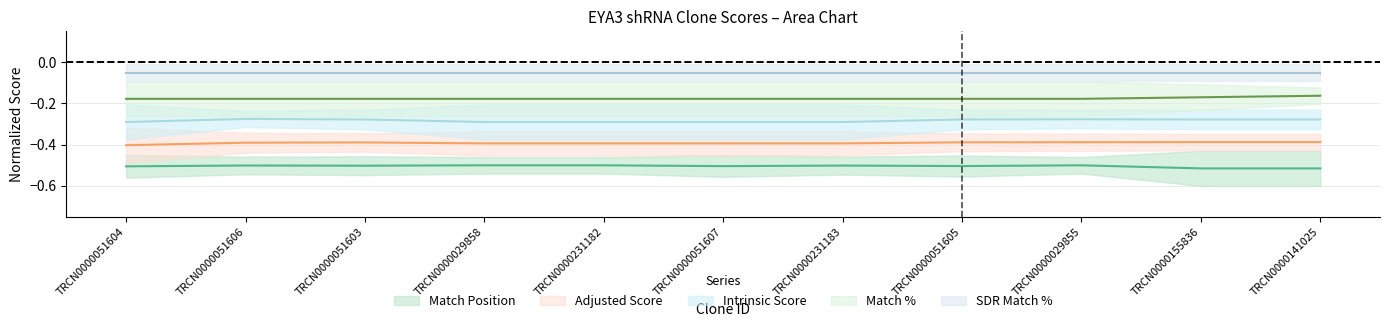

The Match Position series shows -0.8 at TRCN0000051607. True or false?

False